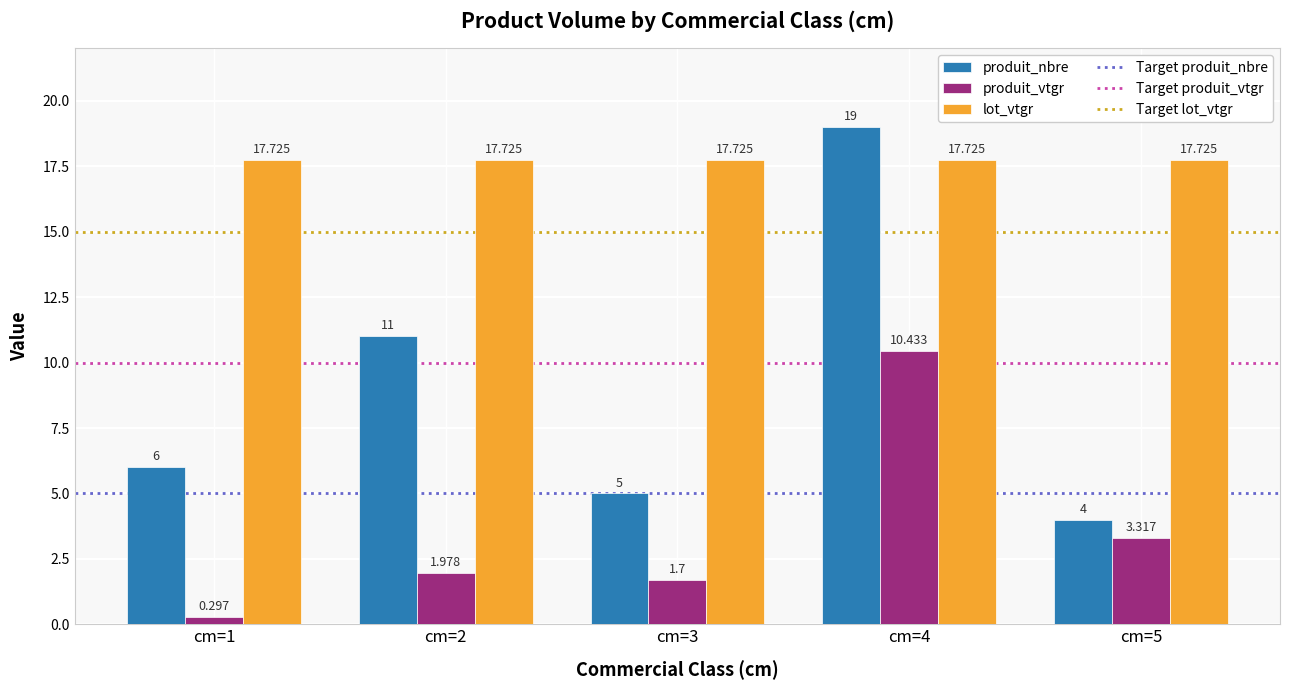

What is the average value of the produit_nbre series?

9.0